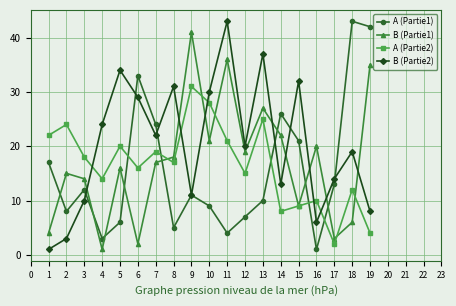

Reading left to right, list all the values displayed in this chart.

A (Partie1): 17	8	12	3	6	33	24	5	11	9	4	7	10	26	21	1	13	43	42
B (Partie1): 4	15	14	1	16	2	17	18	41	21	36	19	27	22	9	20	3	6	35
A (Partie2): 22	24	18	14	20	16	19	17	31	28	21	15	25	8	9	10	2	12	4
B (Partie2): 1	3	10	24	34	29	22	31	11	30	43	20	37	13	32	6	14	19	8